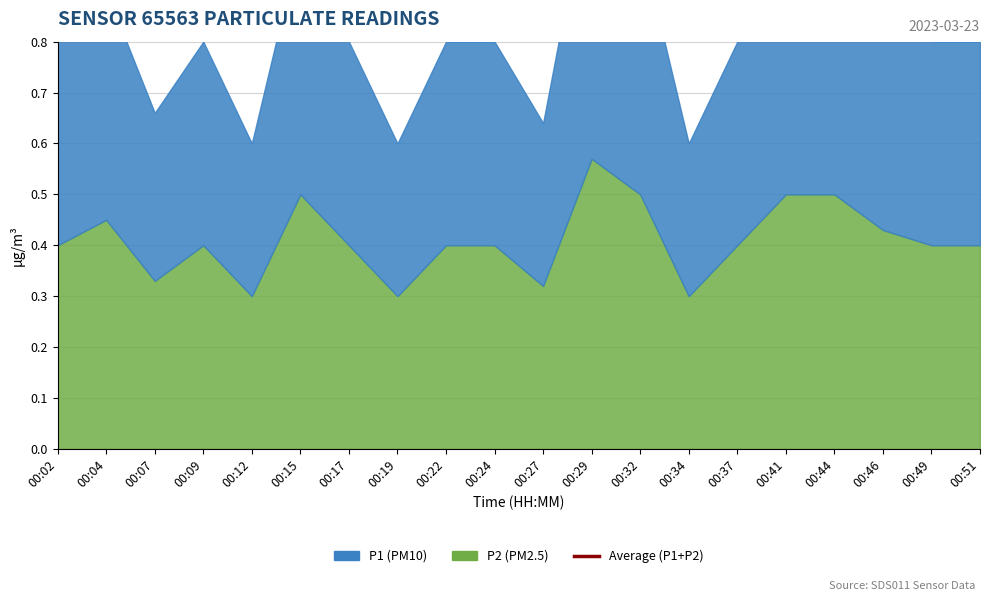

Count the number of categories in the chart.

20